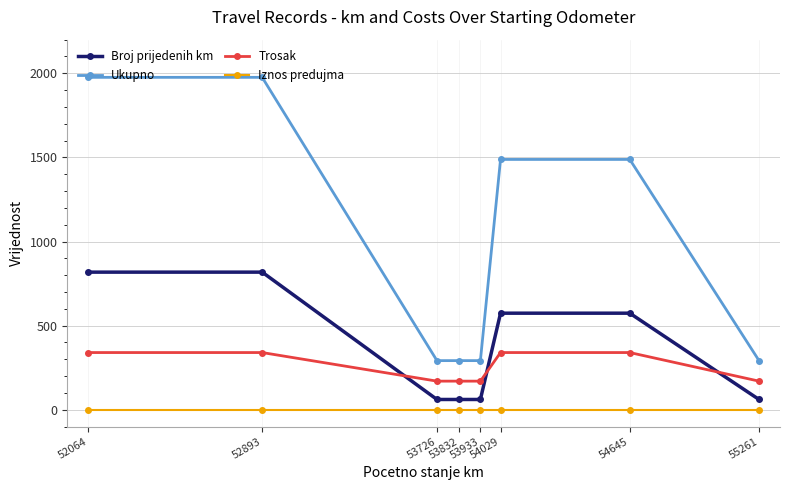

Is it true that Iznos predujma equals 0 at 55261?

True